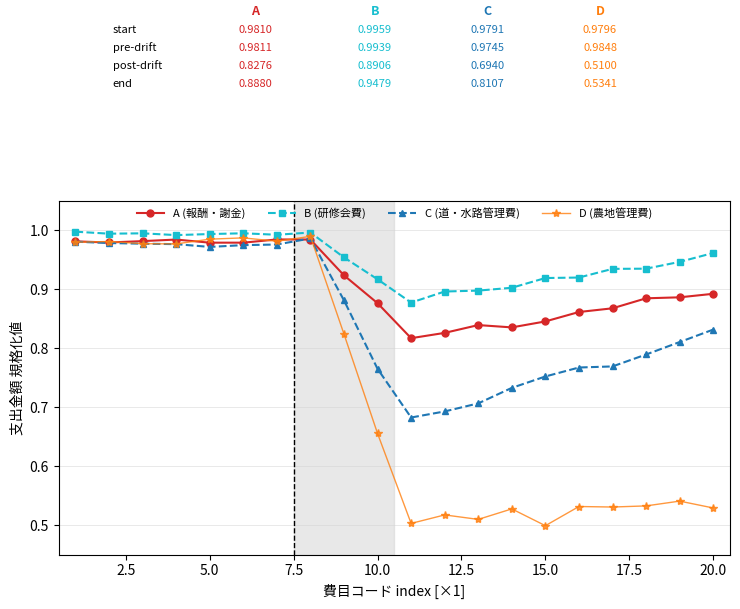

True or false: D (農地管理費) has more than 2 interior local peaks.

True